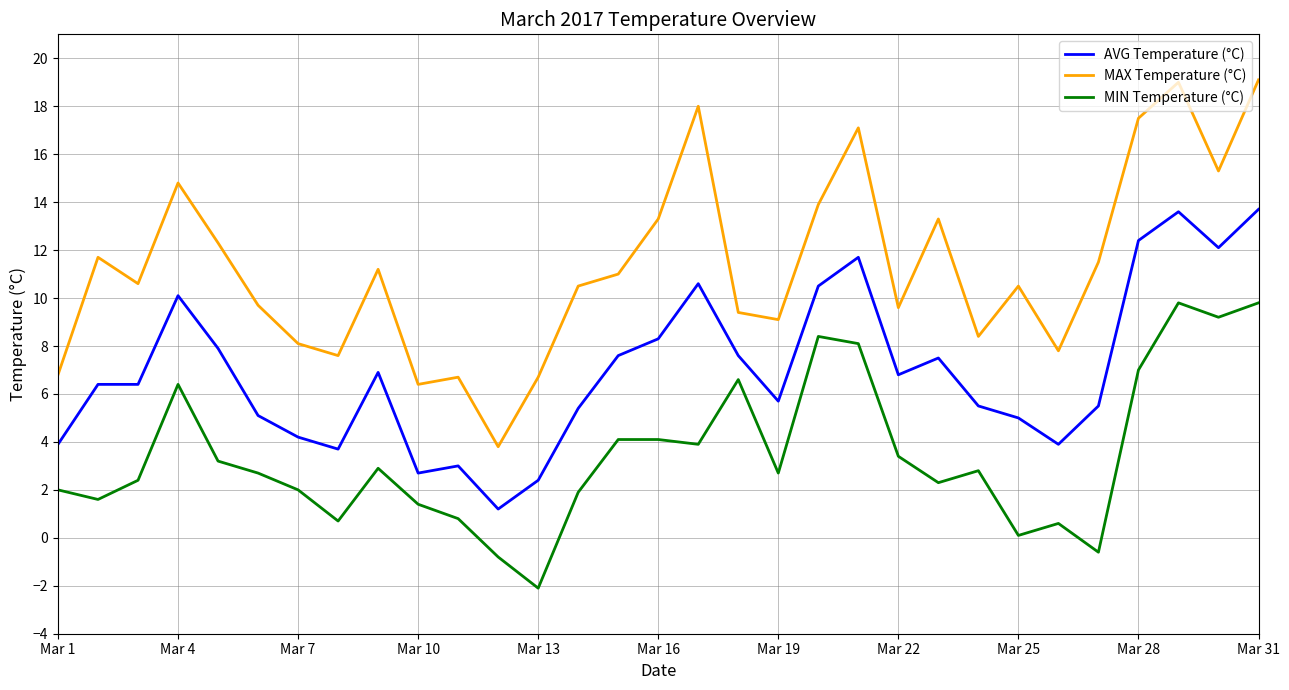

Which series has the largest total across all categories?

MAX Temperature (°C)